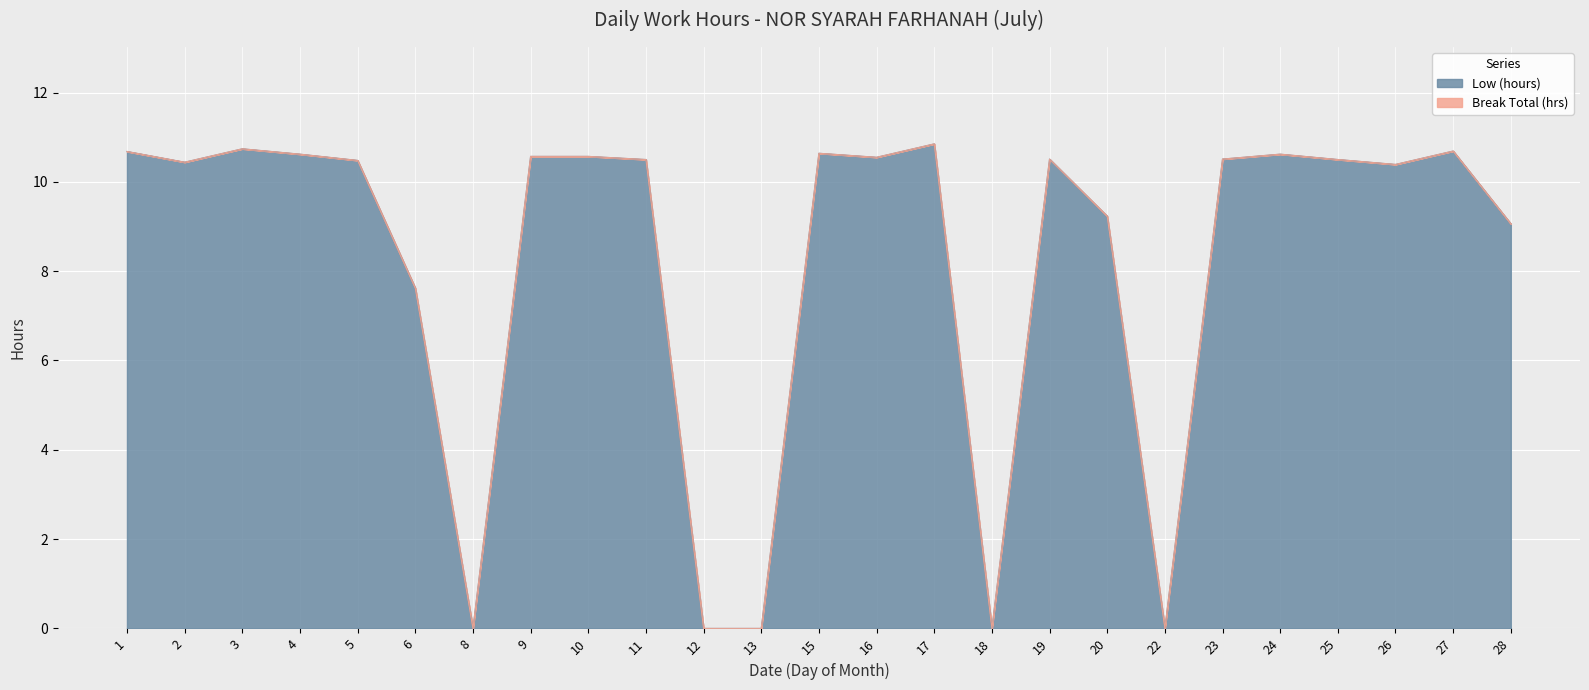

How many positive values are there?

20